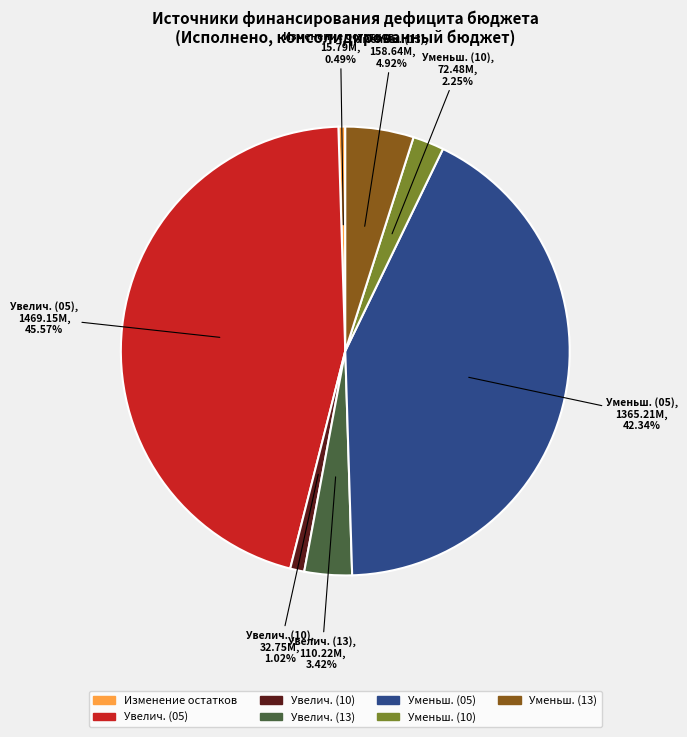

Rank the categories by value from lowest to highest.

Изменение остатков, Увелич. (10), Уменьш. (10), Увелич. (13), Уменьш. (13), Уменьш. (05), Увелич. (05)